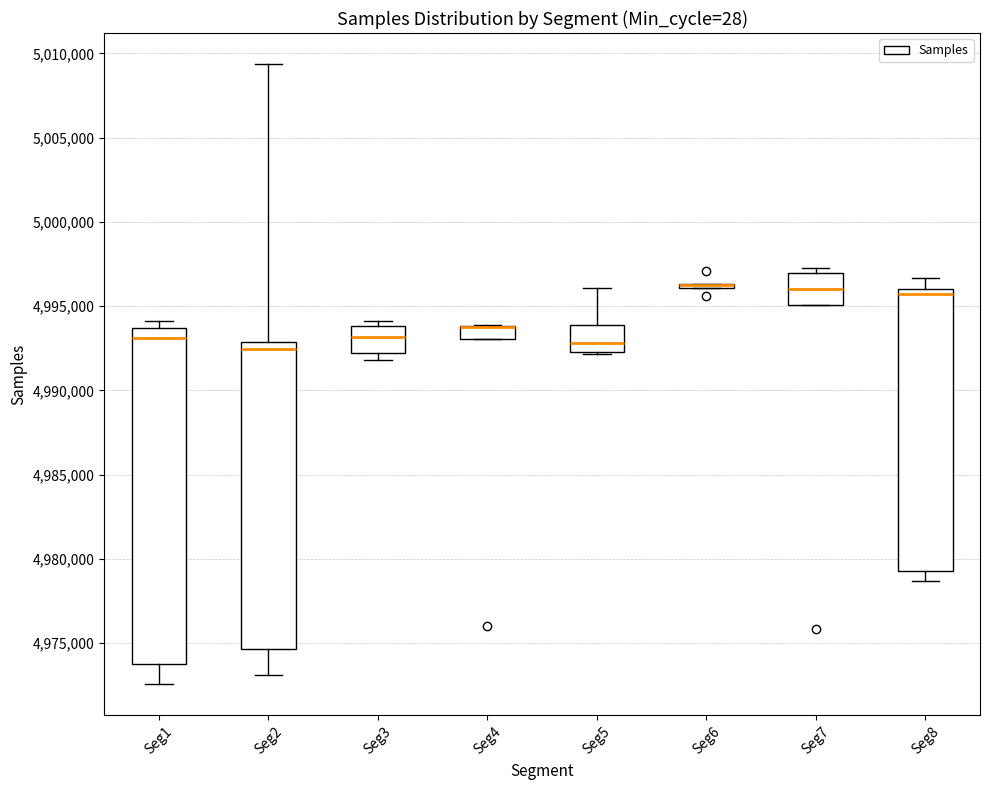

Which box is the tallest, from its lower edge to its upper edge?

Seg1